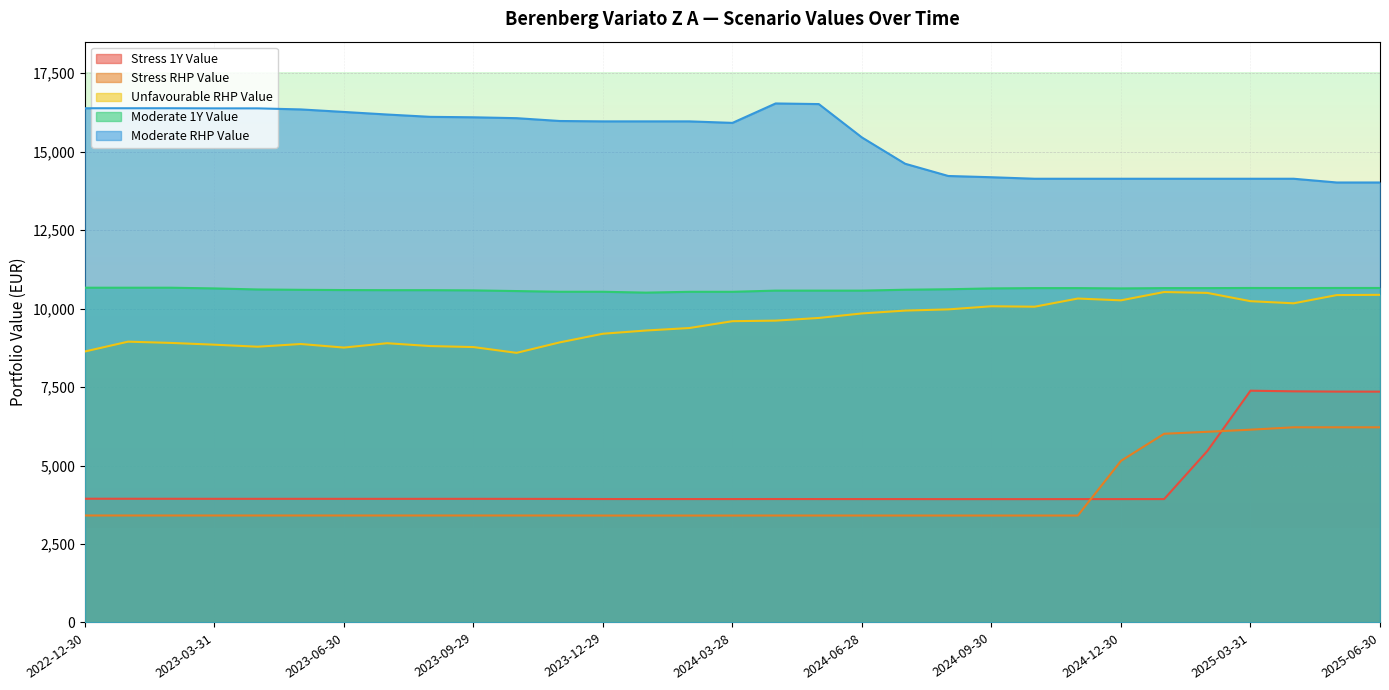

Which series changed the most between 2023-08-31 and 2025-05-30?

Stress 1Y Value